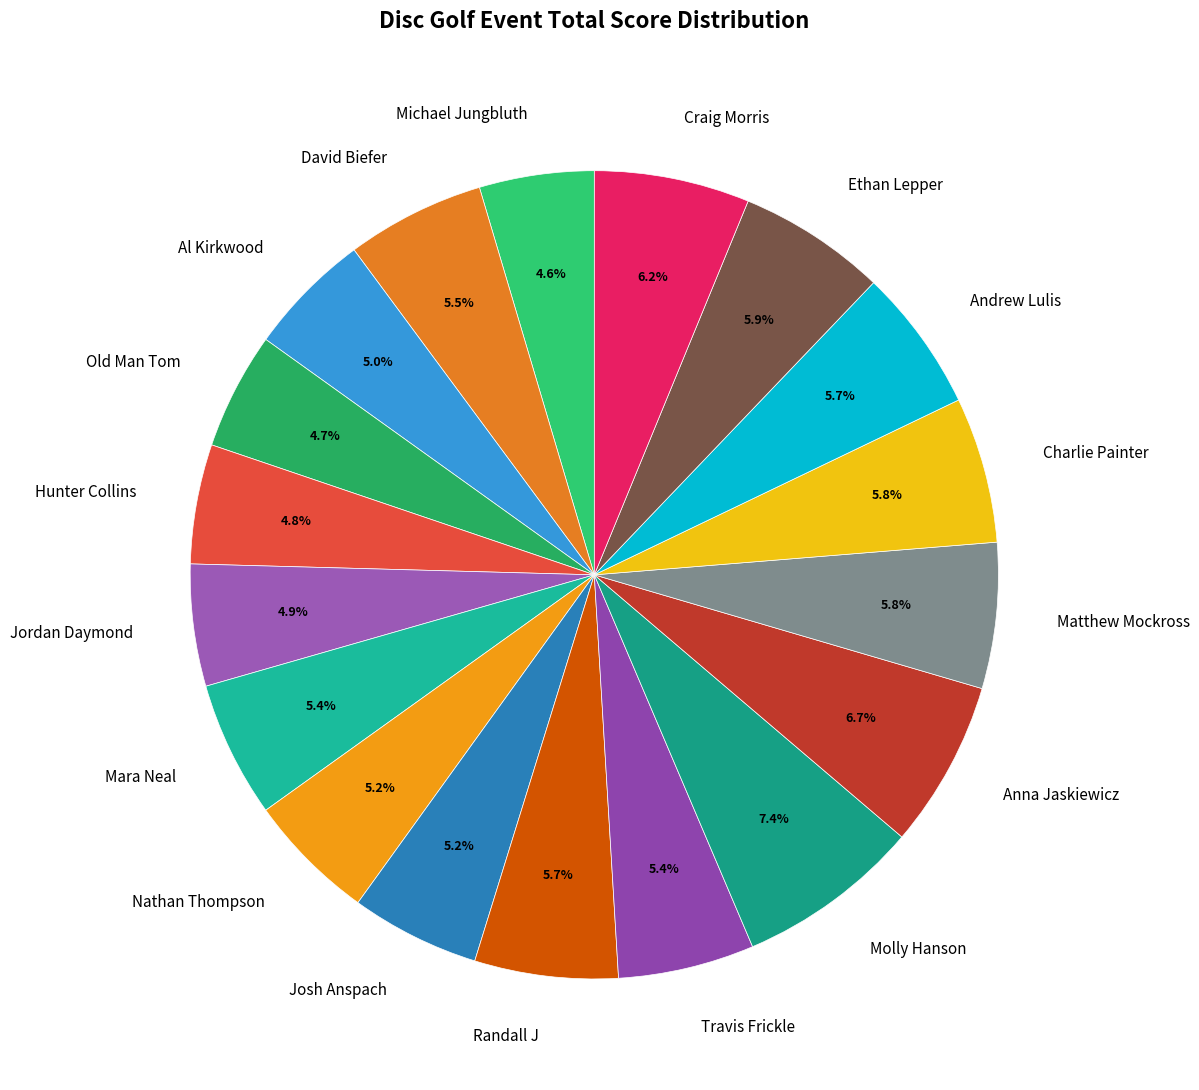

Is there a majority slice in this chart?

No